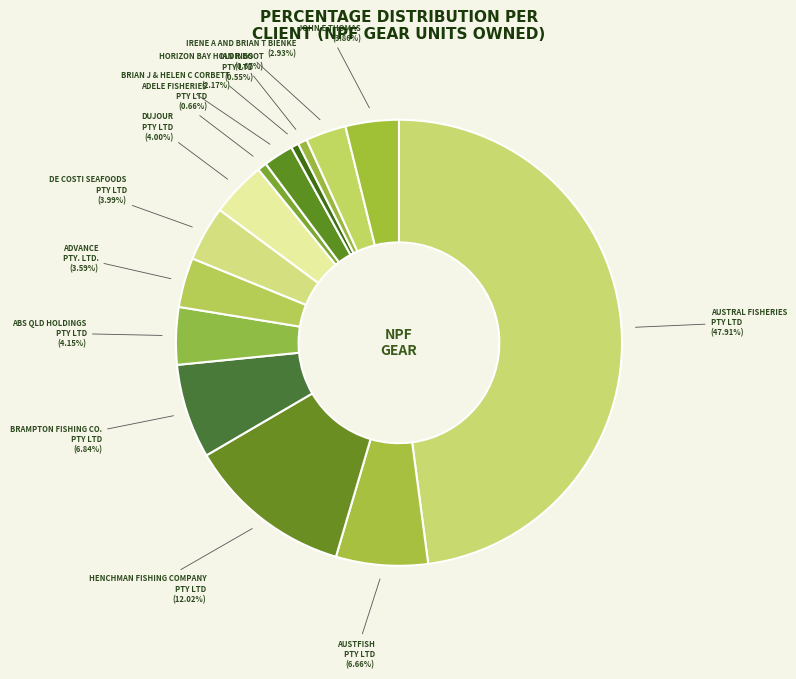

To the nearest percent, what is the average slice percentage?

7%